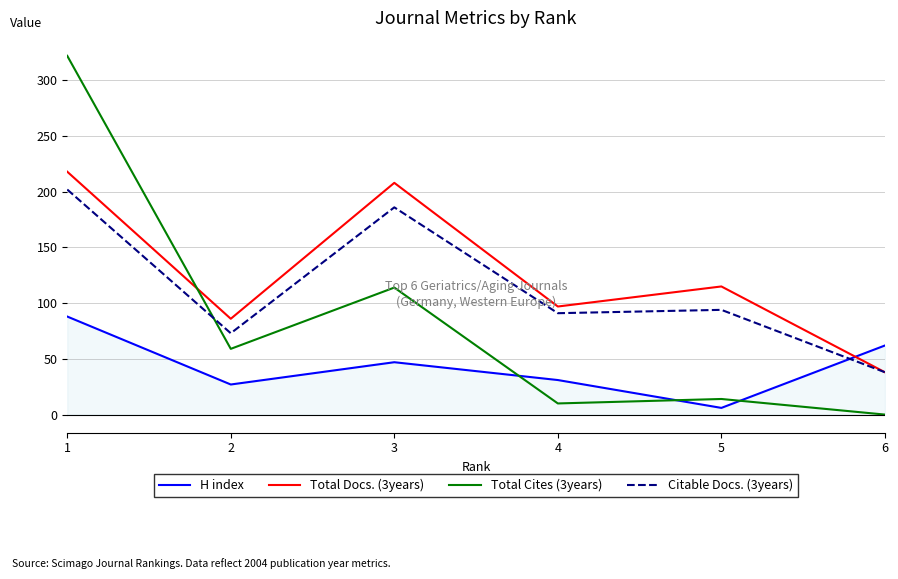

At which label does H index first exceed 47?

1